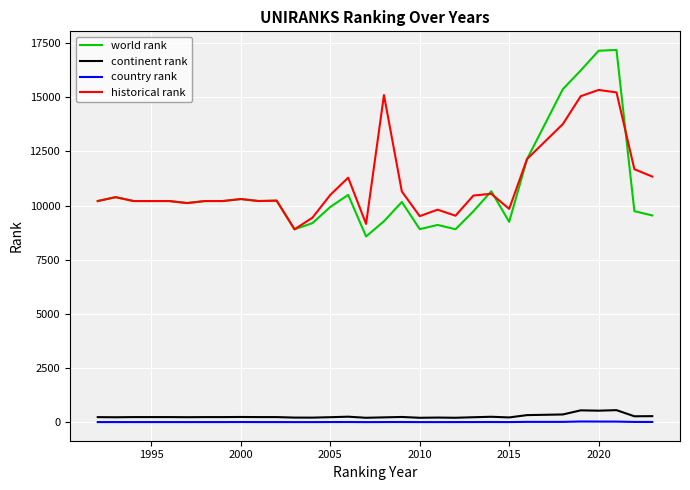

Which series has the widest spread of values?

world rank